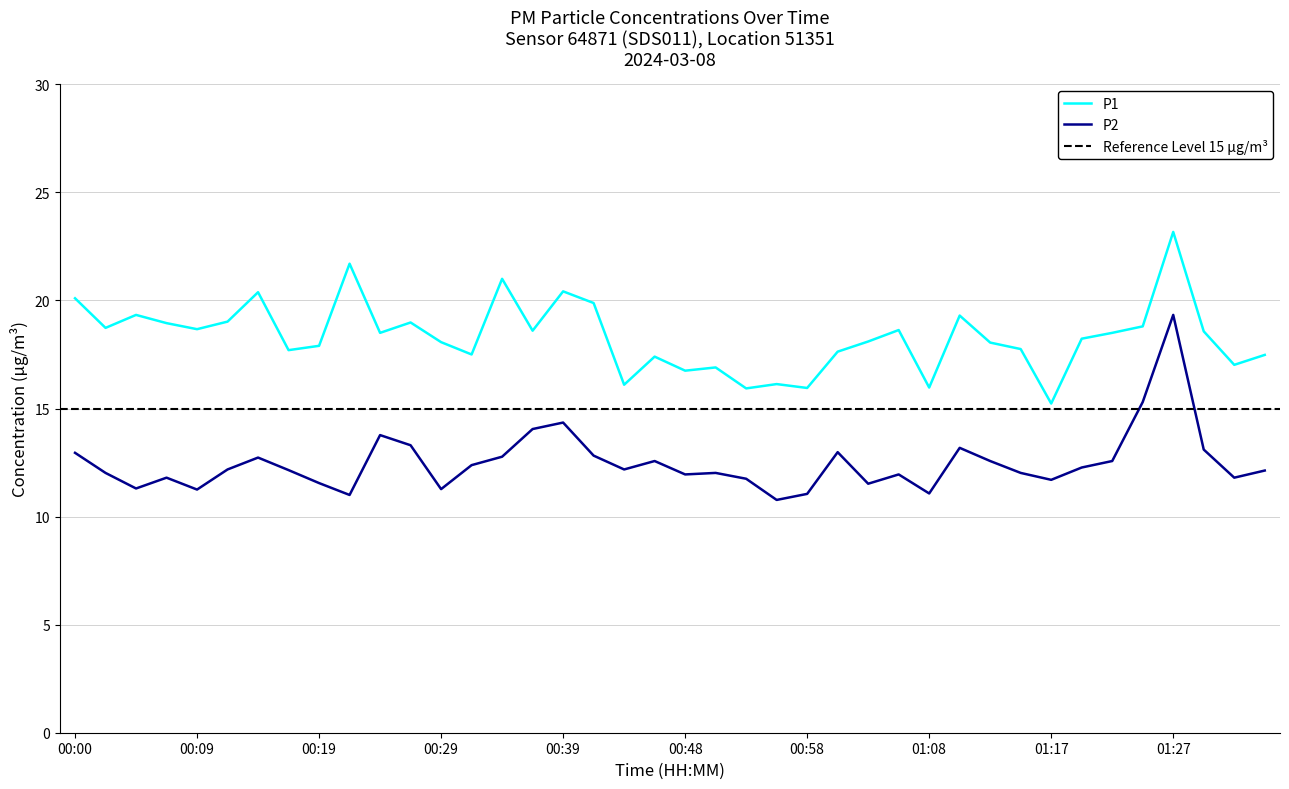

Which series has the largest range (max minus min)?

P2